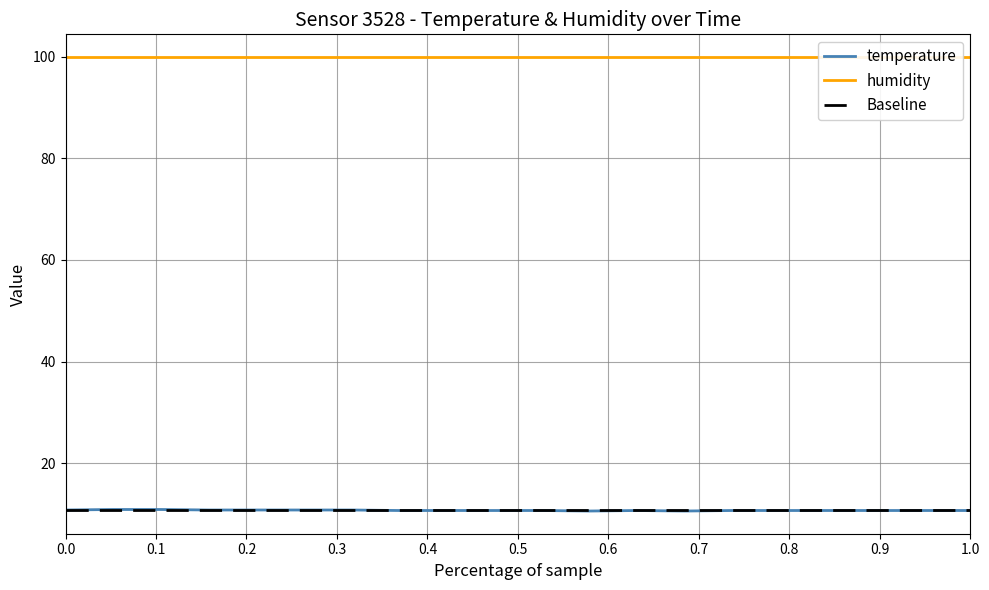

What is the highest value of the temperature series?

10.9